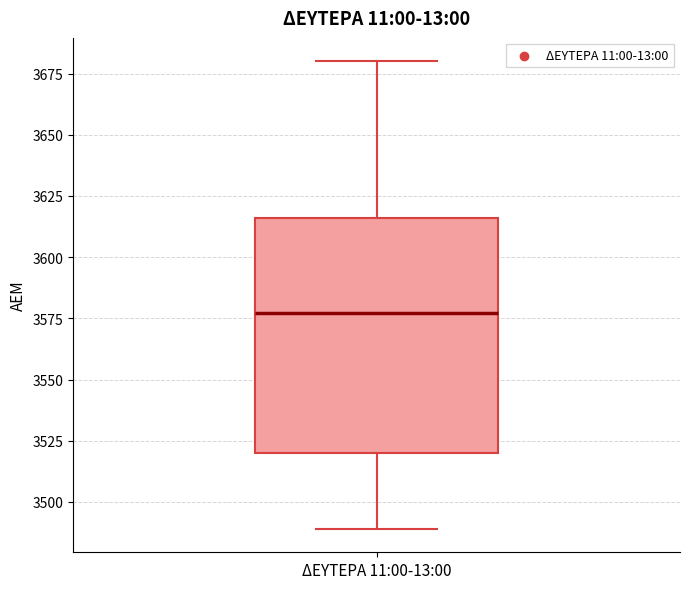

Where does the upper whisker of the box for ΔΕΥΤΕΡΑ 11:00-13:00 end on the y-axis? The values are not printed on the chart, so give them approximately, as read against the axis.

3680